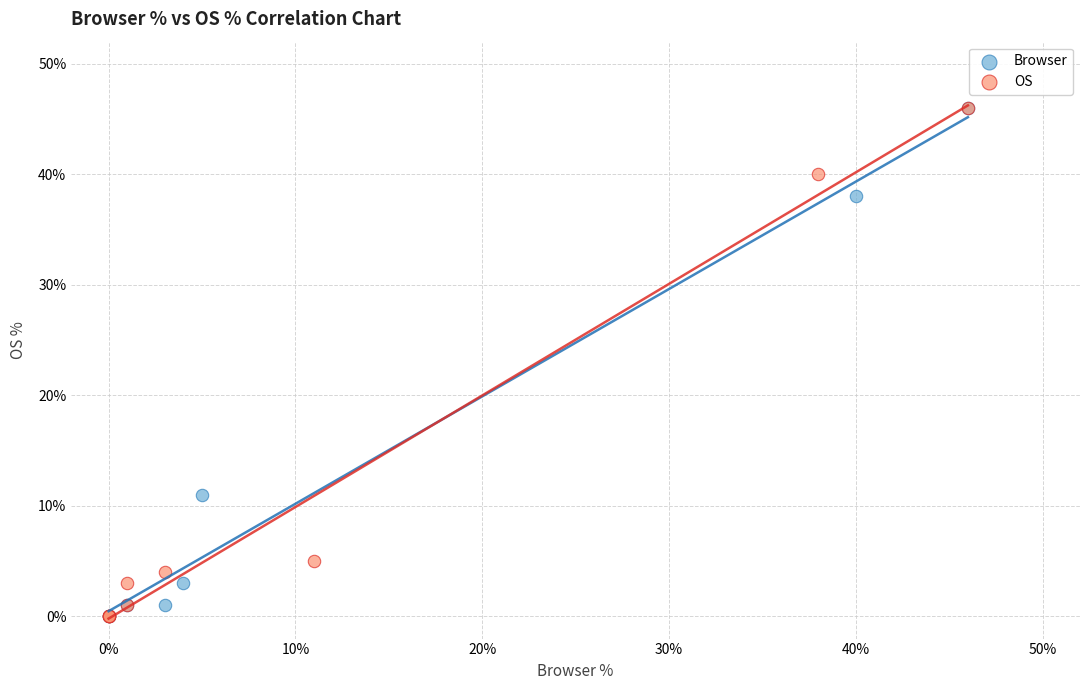

What are all the series names shown in the legend?

Browser, OS